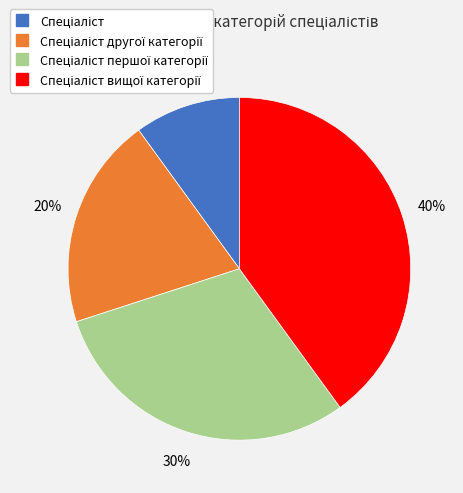

Does any single category account for the majority?

No